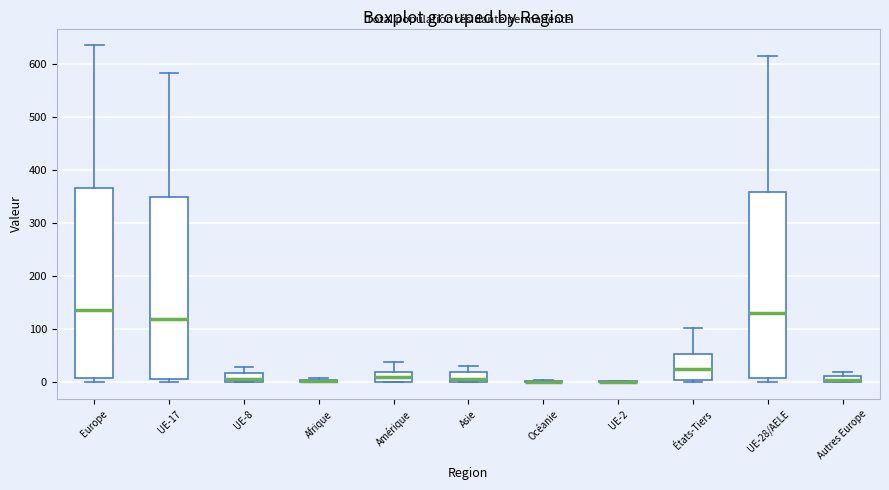

Where is the upper edge of the box for Afrique on the y-axis? The values are not printed on the chart, so give them approximately, as read against the axis.

10